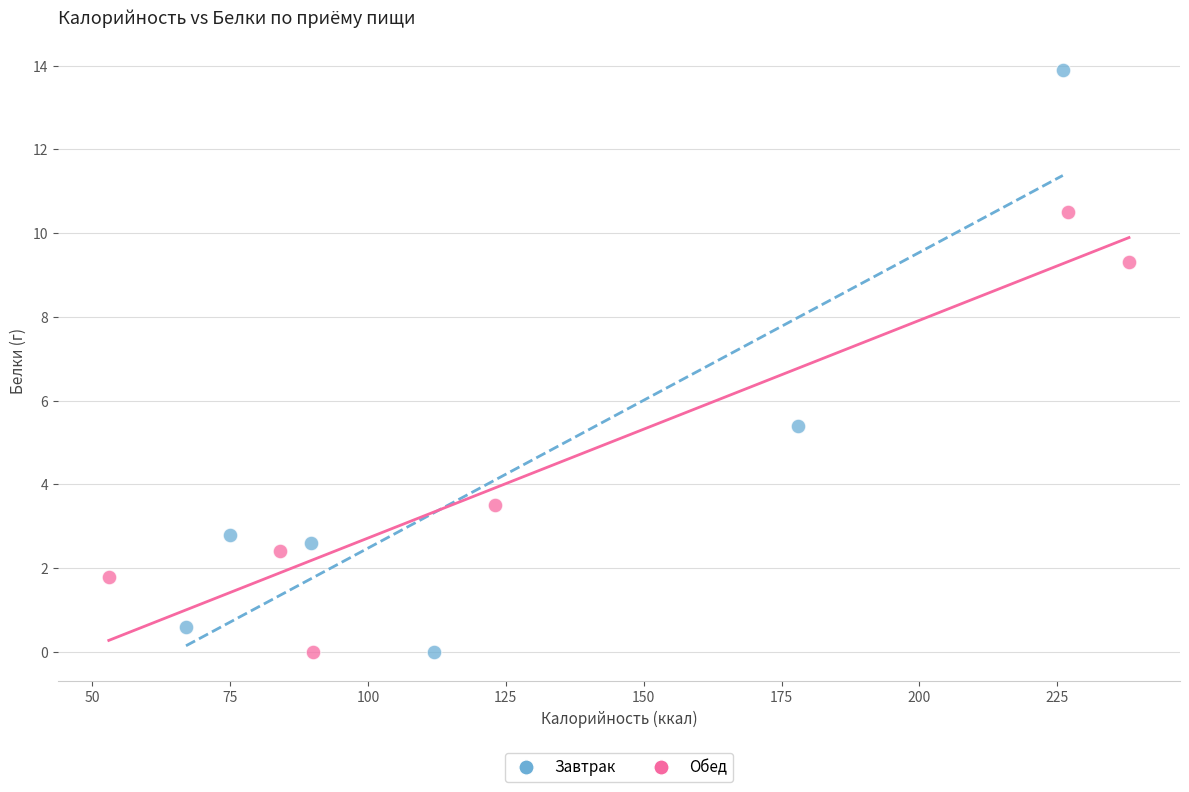

Which series has the widest spread of Y values?

Завтрак